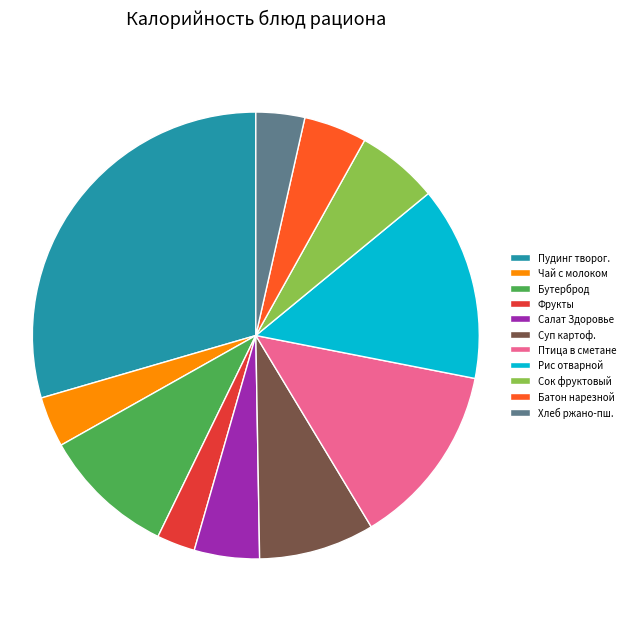

Is the sum of Сок фруктовый and Суп картоф. greater than half?

No